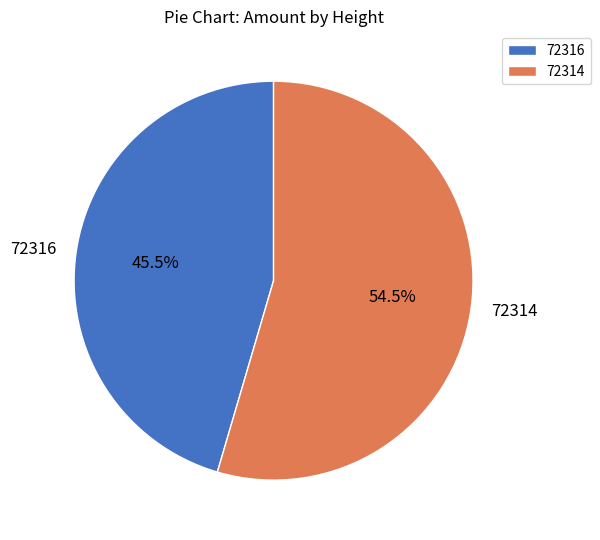

Rank the categories by value from highest to lowest.

72314, 72316